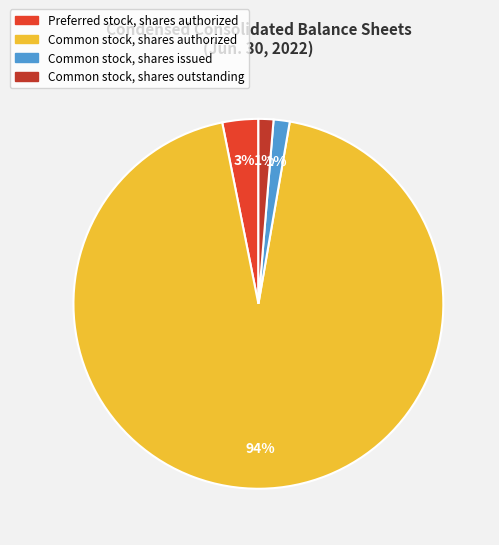

Is the sum of Common stock, shares authorized and Preferred stock, shares authorized greater than half?

Yes